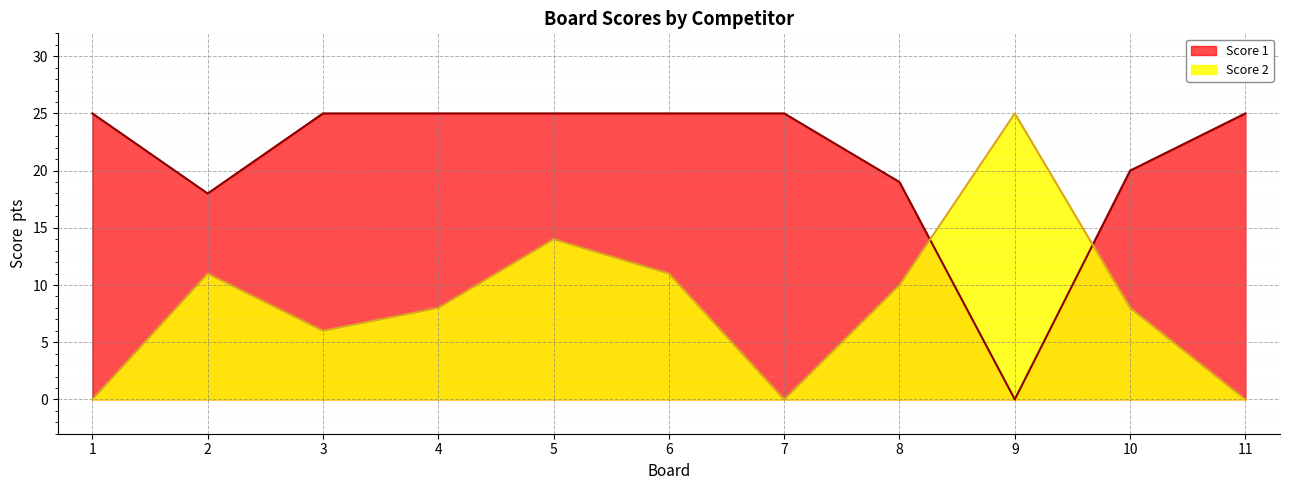

Is the value of Score 1 at 1 greater than the value of Score 2 at 2?

Yes